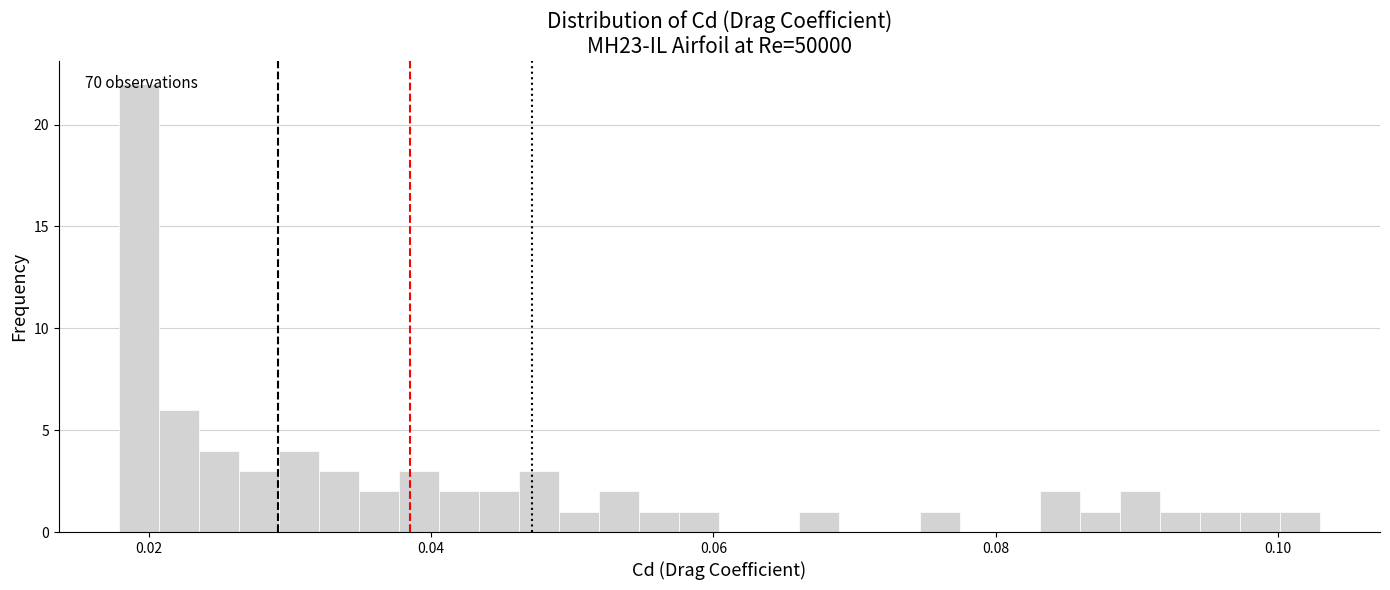

Around what value on the x-axis is the tallest bar? Give the approximate position of its centre, as read against the axis.

0.020